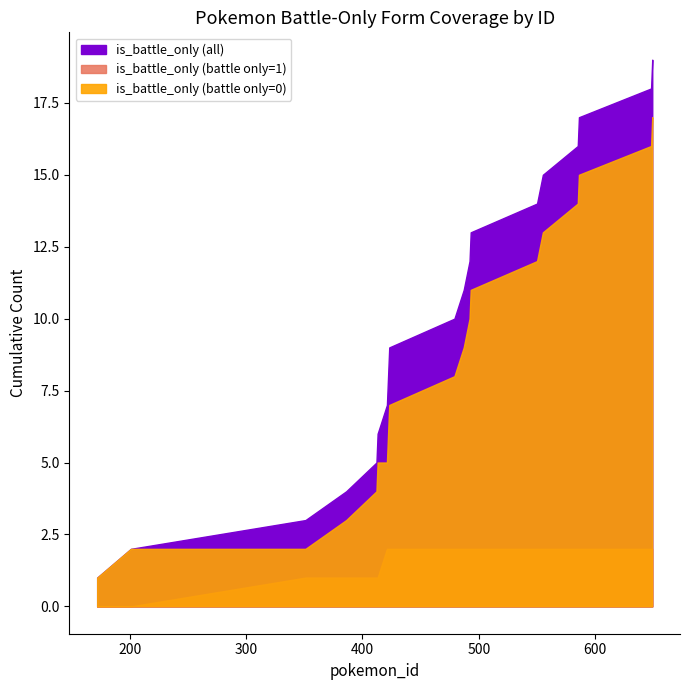

List the labels in order of value, smallest first.

172, 201, 386, 412, 413, 422, 423, 479, 487, 492, 493, 550, 555, 585, 586, 648, 649, 351, 421